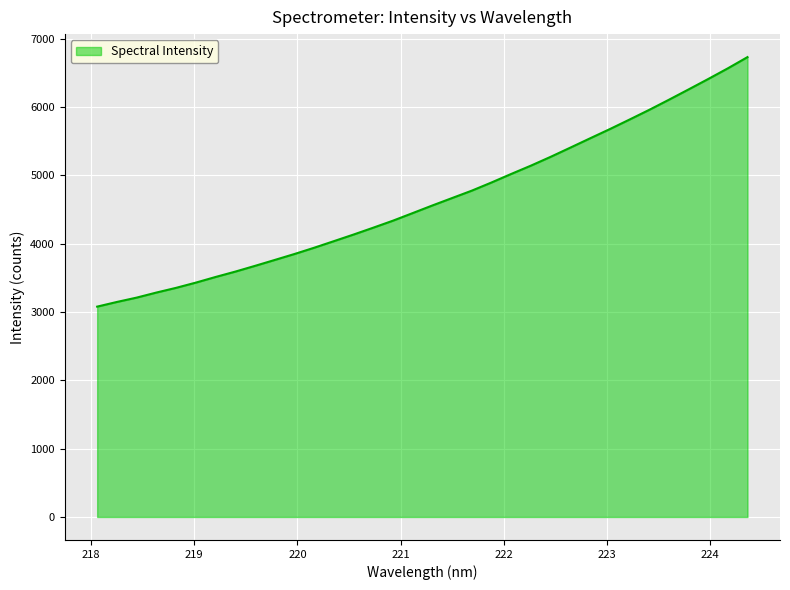

What is the difference between the maximum and minimum values?

3652.5